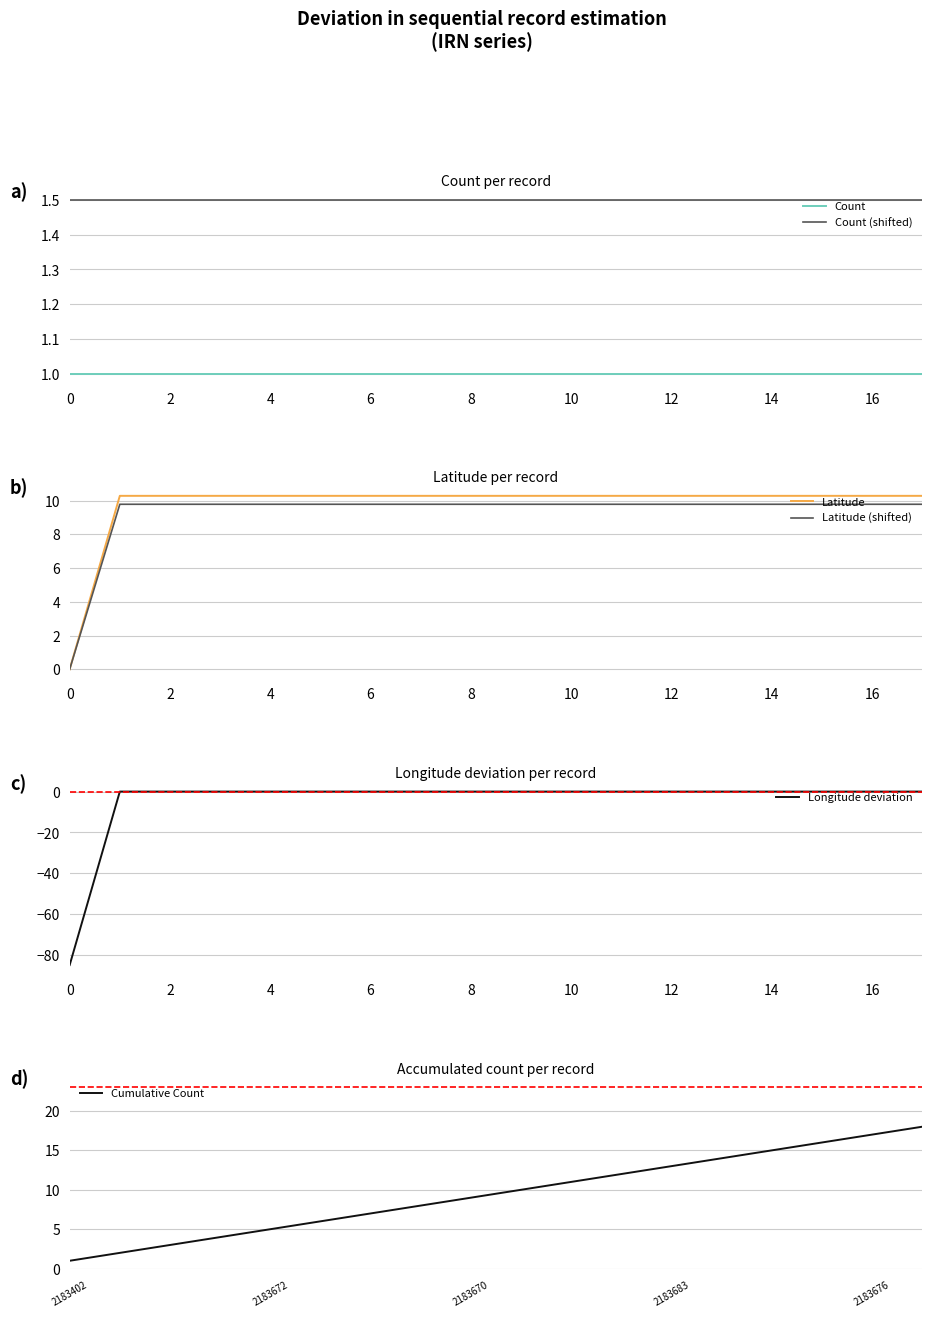

Is it true that Latitude equals 6.3 at 16?

False